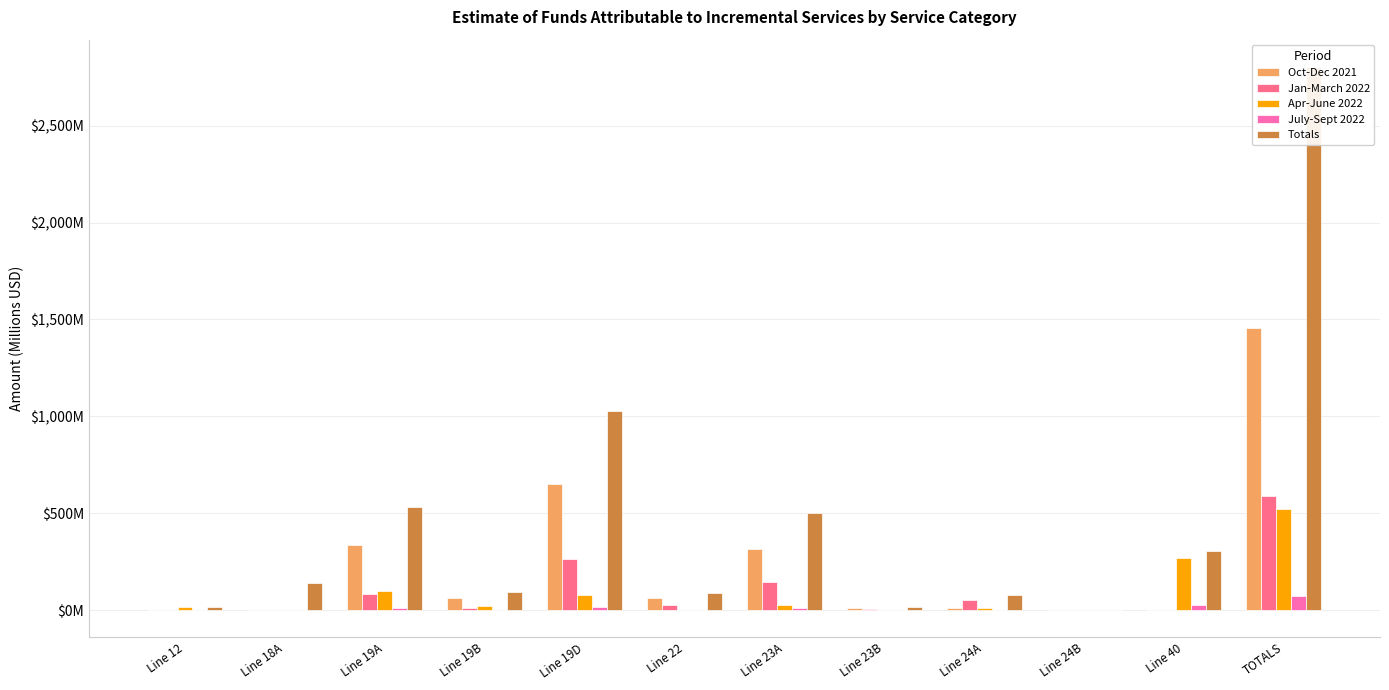

What is the average value of the Jan-March 2022 series?

98.0